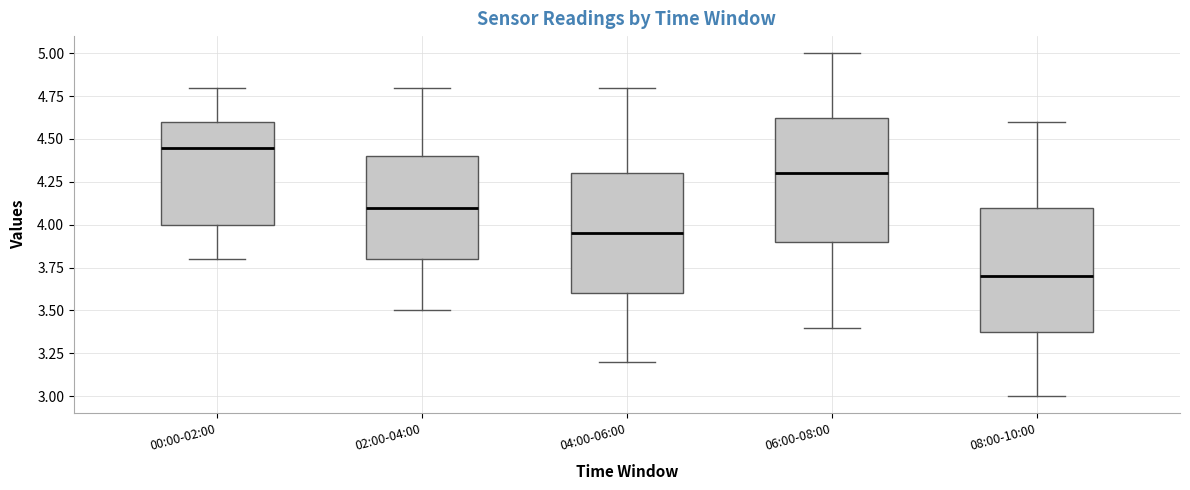

Which box's median line is the highest?

00:00-02:00